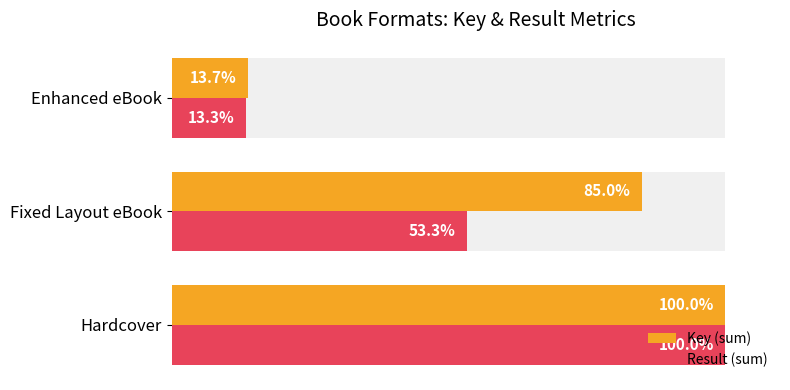

Between Hardcover and Fixed Layout eBook, which series saw the biggest shift?

Result (sum)